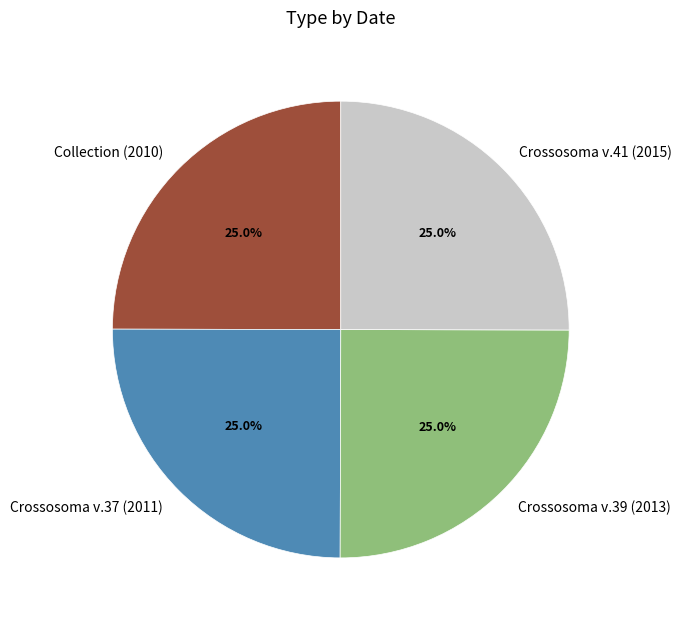

Does Crossosoma v.39 (2013) account for over 50% of the chart?

No